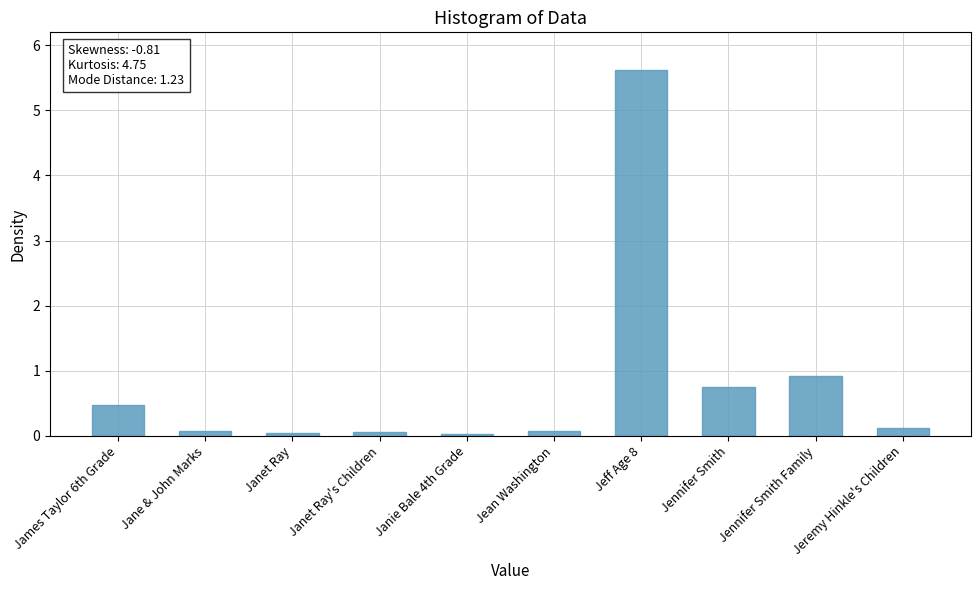

What is the maximum value shown in the chart?

5.6